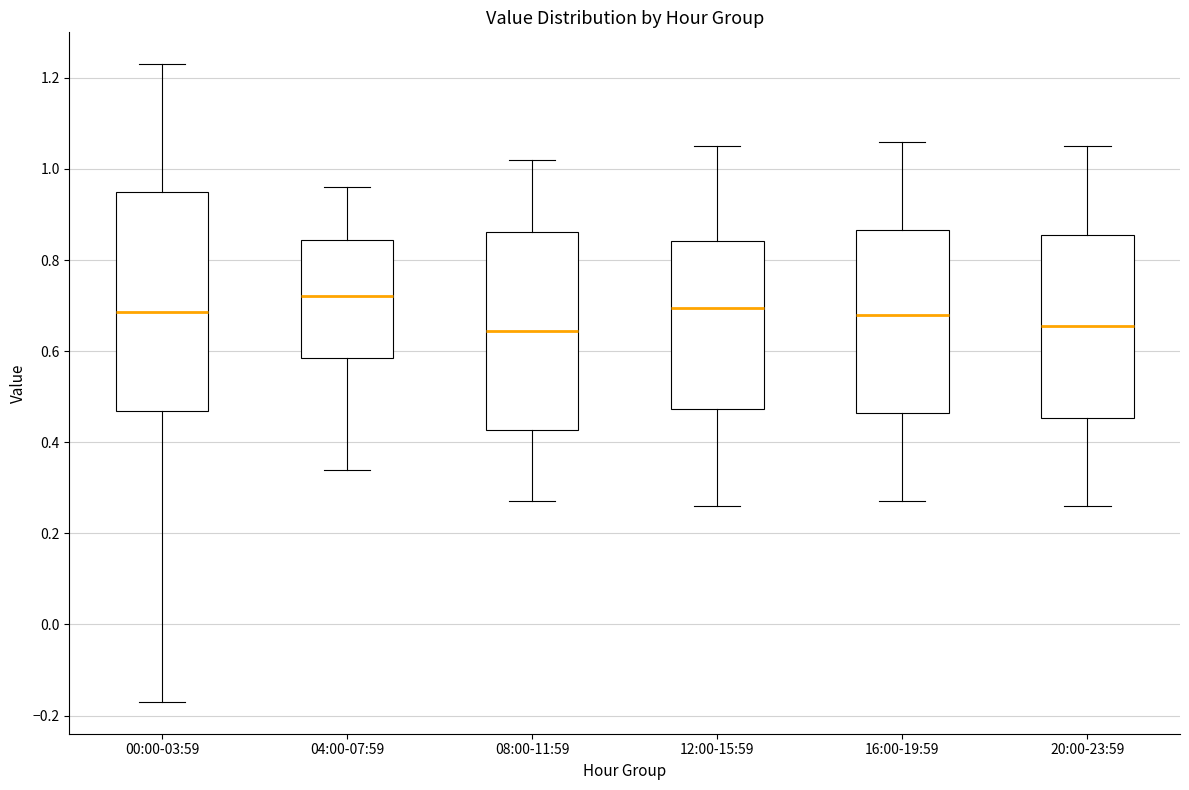

Comparing the boxes themselves (not the whiskers), which one is the tallest?

00:00-03:59